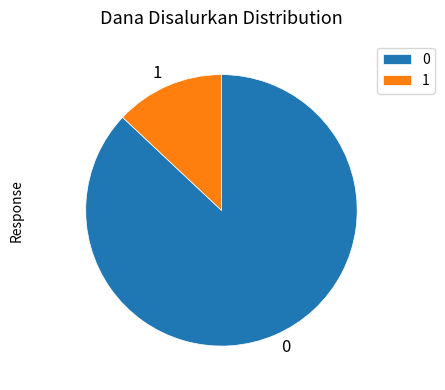

Is it true that 0 is 87% of the pie?

True